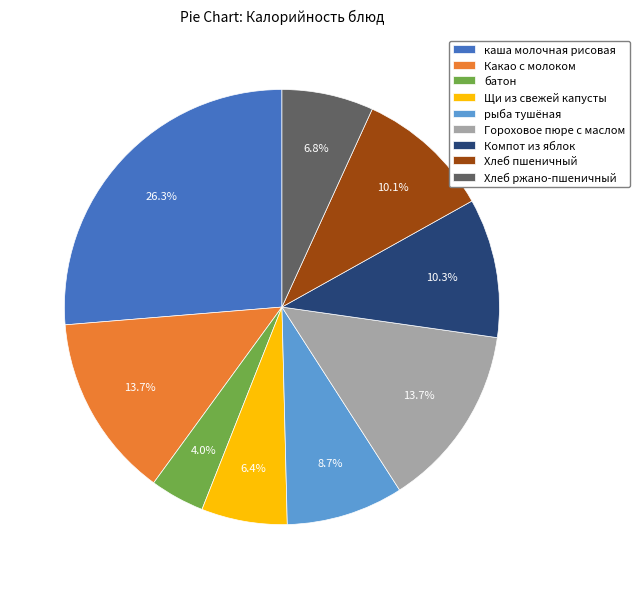

To the nearest percent, what percentage of the pie is рыба тушёная?

9%